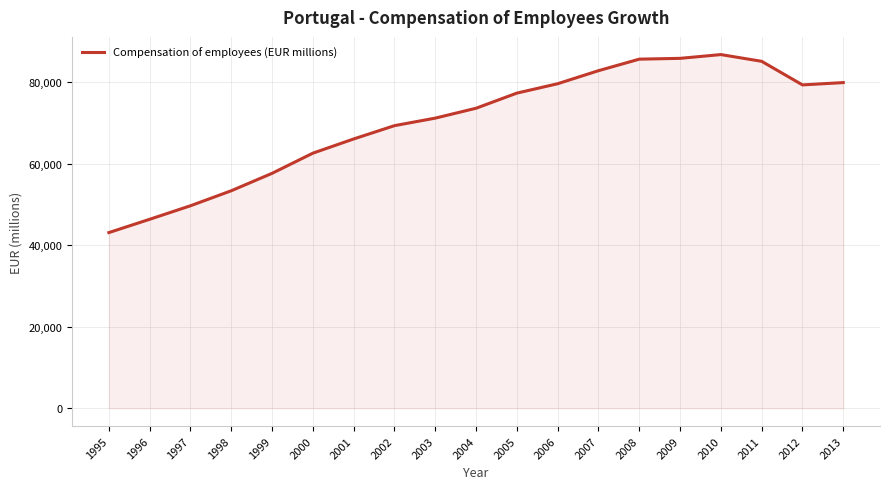

The value at 2011 is 85160.1. True or false?

True